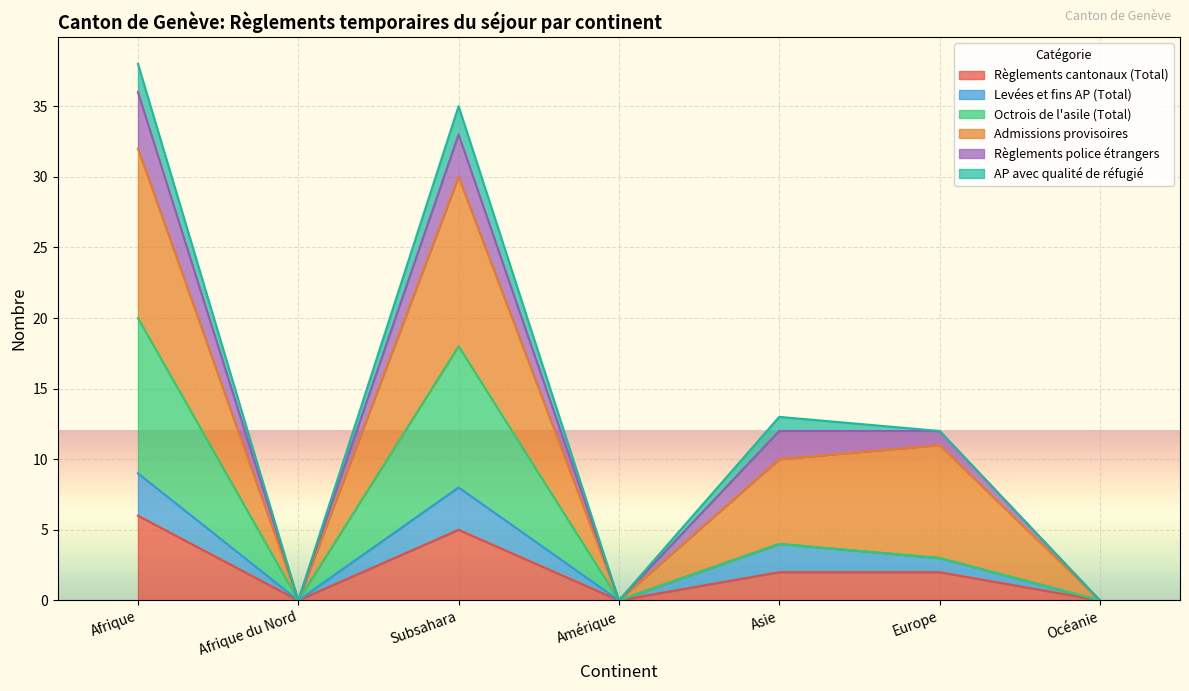

Where is the first local minimum for Octrois de l'asile (Total)?

Afrique du Nord